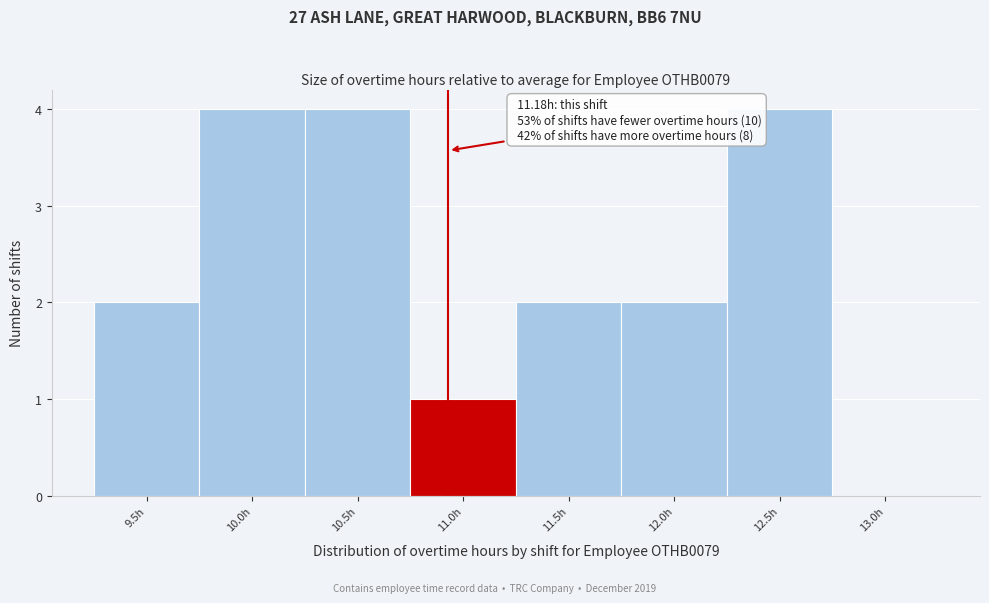

Reading right to left, extract all data points from this chart.

13.0h=0	12.5h=4	12.0h=2	11.5h=2	11.0h=1	10.5h=4	10.0h=4	9.5h=2